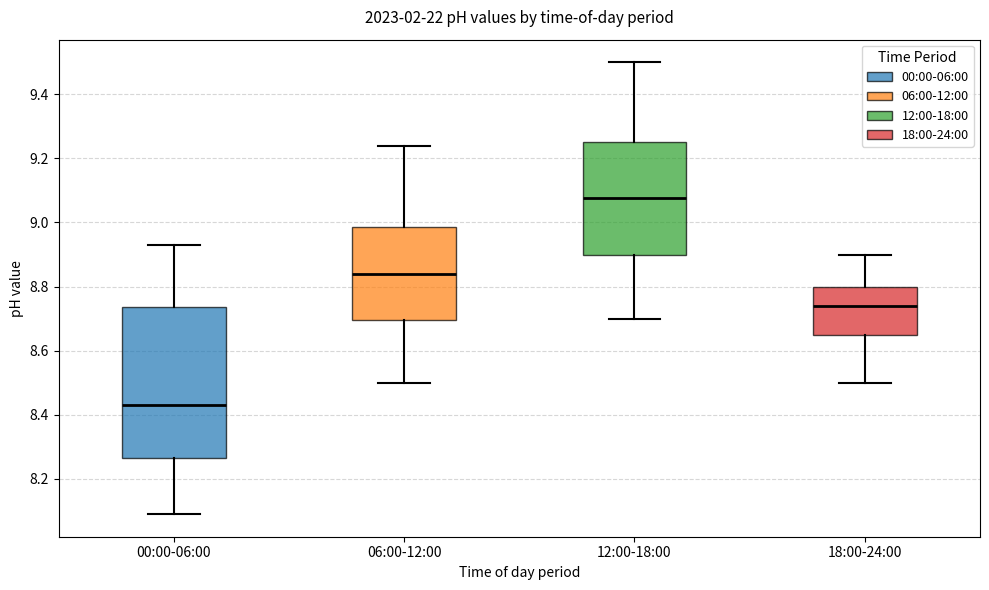

Where is the upper edge of the box for 06:00-12:00 on the y-axis? The values are not printed on the chart, so give them approximately, as read against the axis.

8.98